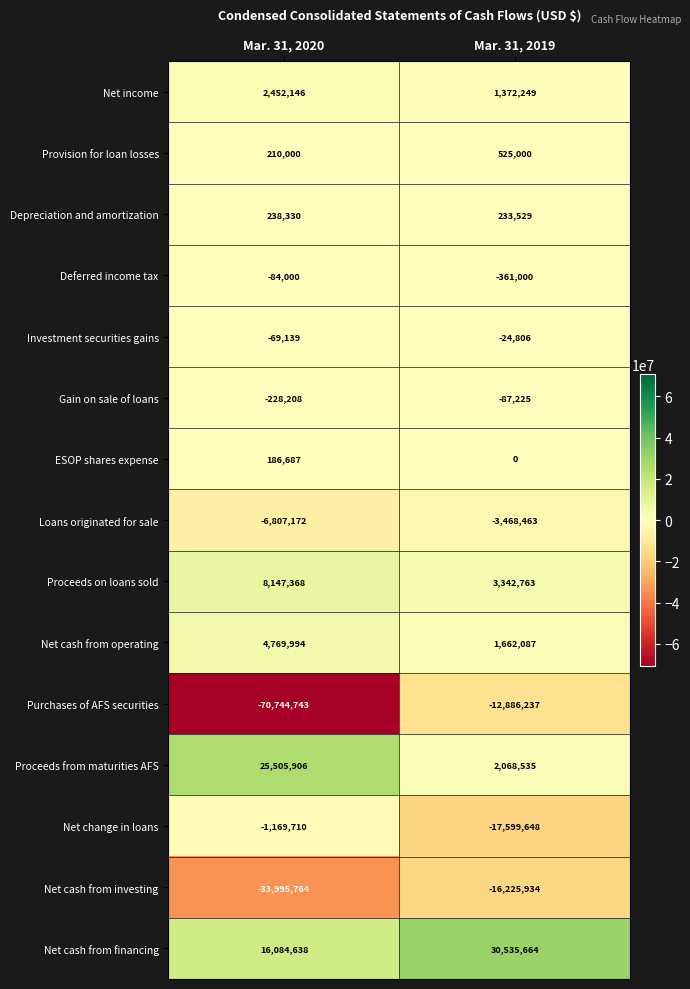

Rank the series by their maximum value, from highest to lowest.

Net cash from financing, Proceeds from maturities AFS, Proceeds on loans sold, Net cash from operating, Net income, Provision for loan losses, Depreciation and amortization, ESOP shares expense, Investment securities gains, Deferred income tax, Gain on sale of loans, Net change in loans, Loans originated for sale, Purchases of AFS securities, Net cash from investing